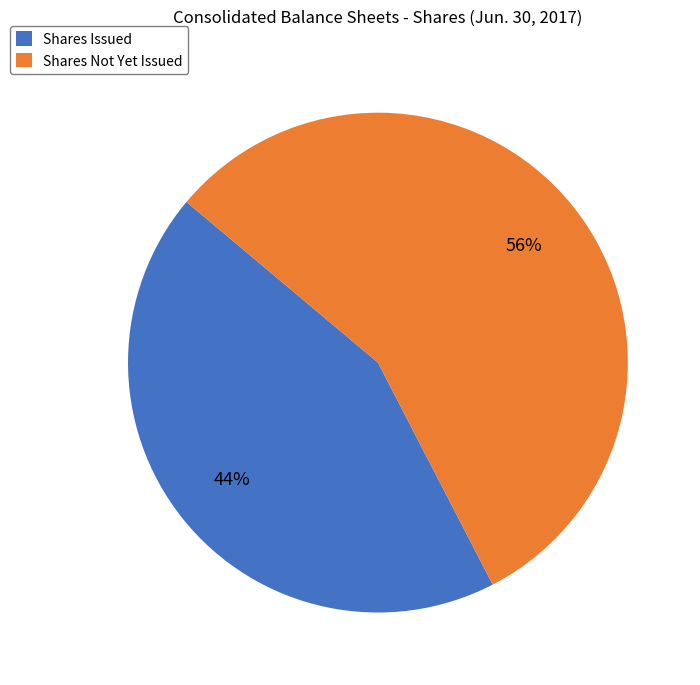

Count the number of slices in the pie.

2